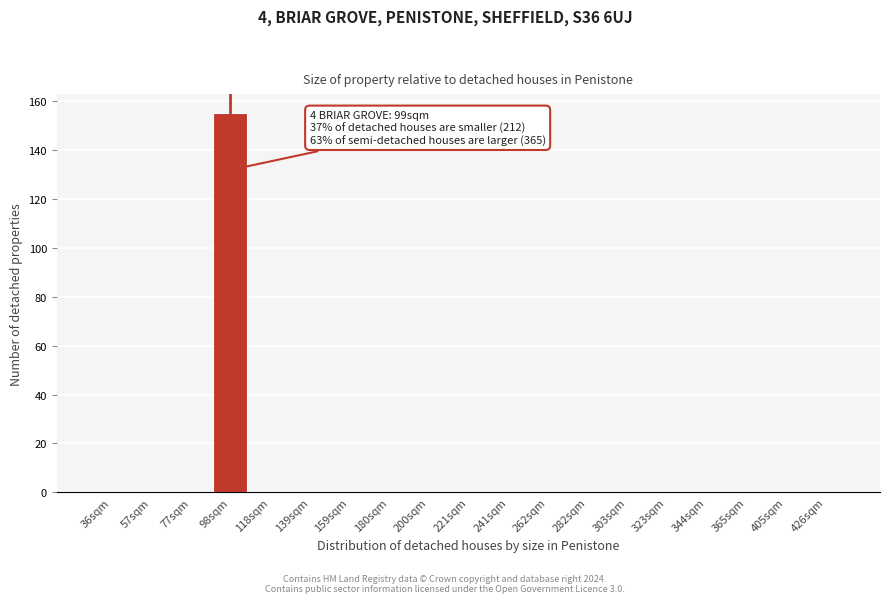

Reading left to right, list all the values displayed in this chart.

36sqm=0	57sqm=0	77sqm=0	98sqm=155	118sqm=0	139sqm=0	159sqm=0	180sqm=0	200sqm=0	221sqm=0	241sqm=0	262sqm=0	282sqm=0	303sqm=0	323sqm=0	344sqm=0	365sqm=0	405sqm=0	426sqm=0